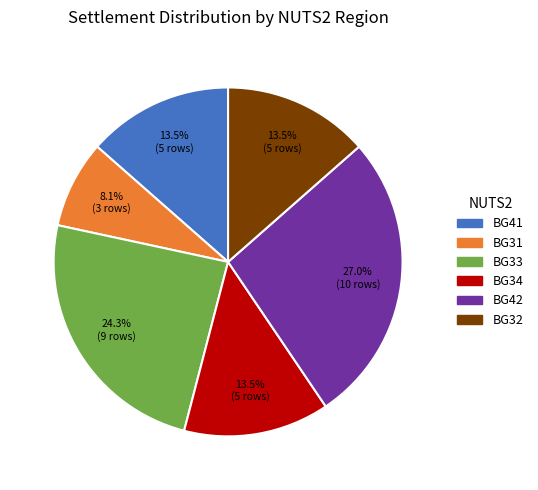

Is there any slice that represents more than half of the pie?

No